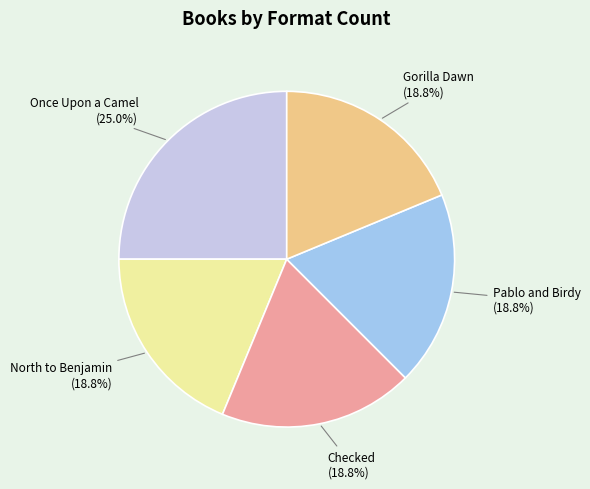

To the nearest percent, what portion does Once Upon a Camel represent?

25%